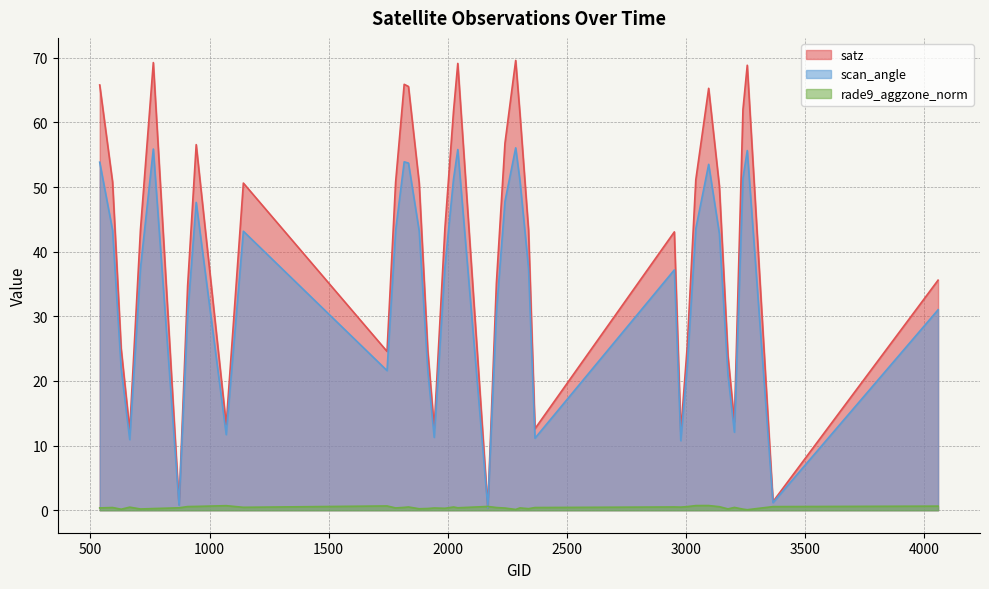

True or false: scan_angle has more than 2 points higher than both neighbors.

True